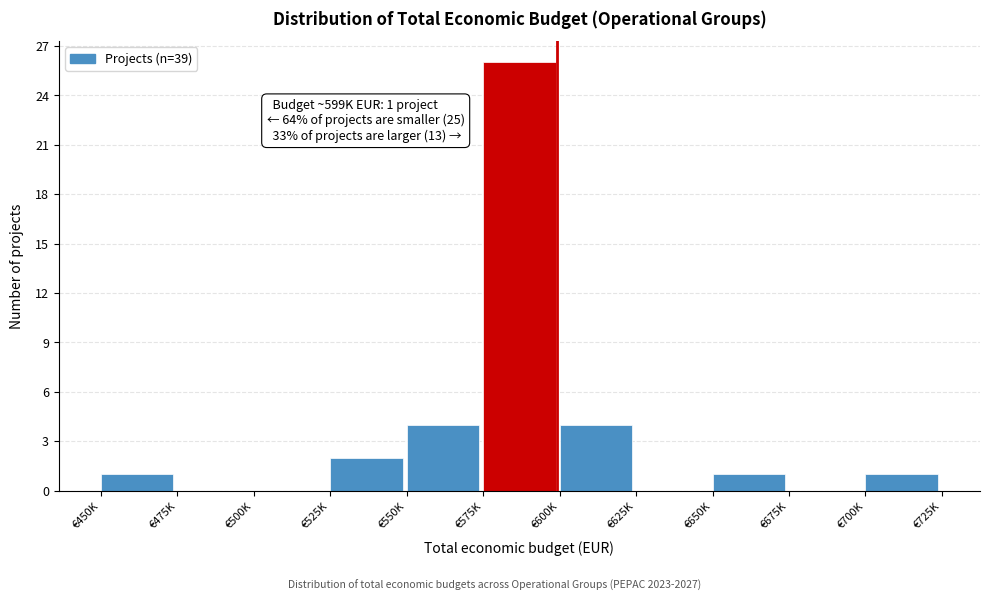

Reading left to right, extract all data points from this chart.

€450K=1	€475K=0	€500K=0	€525K=2	€550K=4	€575K=26	€600K=4	€625K=0	€650K=1	€675K=0	€700K=1